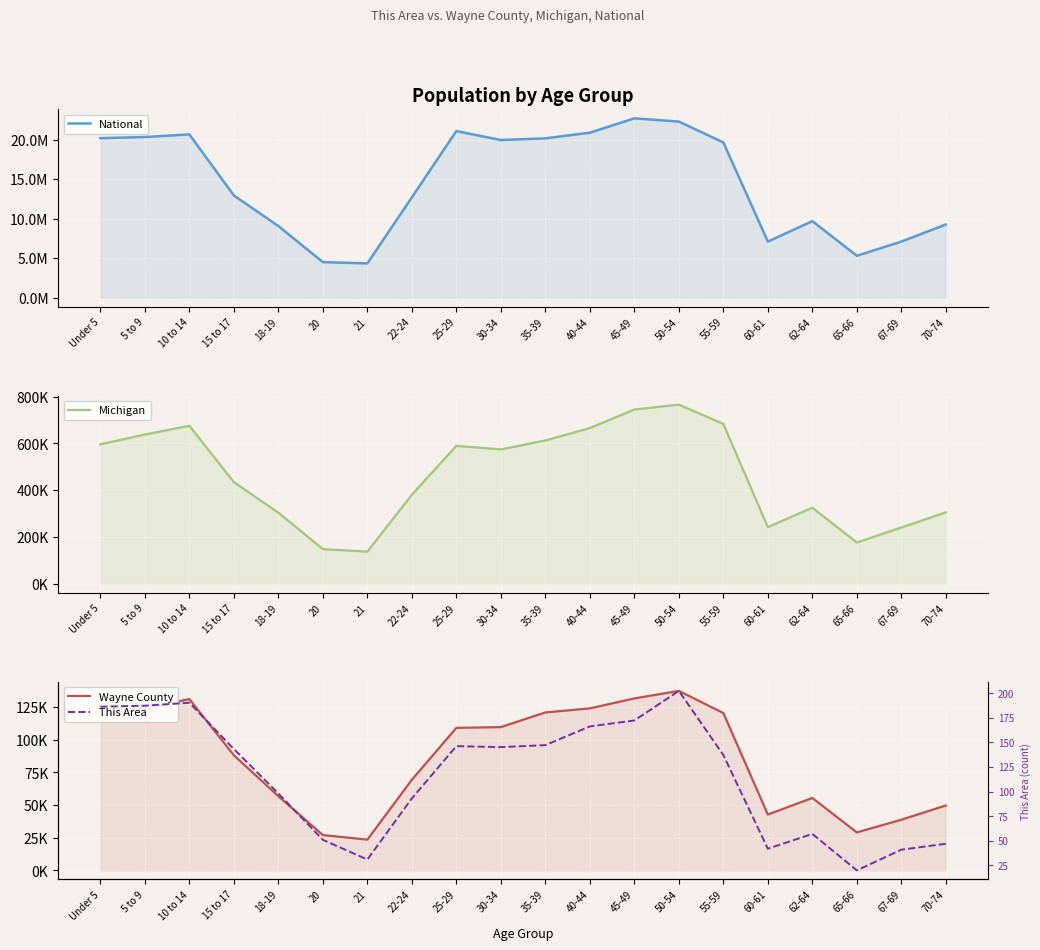

Reading right to left, transcribe all the data shown in this chart.

National: 70-74=9278166	67-69=7115361	65-66=5319902	62-64=9704197	60-61=7113727	55-59=19664805	50-54=22298125	45-49=22708591	40-44=20890964	35-39=20179642	30-34=19962099	25-29=21101849	22-24=12712576	21=4354294	20=4519129	18-19=9086089	15 to 17=12954254	10 to 14=20677194	5 to 9=20348657	Under 5=20201362
Michigan: 70-74=306084	67-69=241312	65-66=177313	62-64=325744	60-61=243067	55-59=683186	50-54=765452	45-49=744581	40-44=665481	35-39=612493	30-34=574566	25-29=589583	22-24=381238	21=138484	20=149350	18-19=304817	15 to 17=434782	10 to 14=675216	5 to 9=637784	Under 5=596286
Wayne County: 70-74=49688	67-69=38801	65-66=29066	62-64=55457	60-61=42751	55-59=120422	50-54=137378	45-49=131621	40-44=124004	35-39=120888	30-34=109693	25-29=109100	22-24=69378	21=23549	20=27053	18-19=56792	15 to 17=88121	10 to 14=131120	5 to 9=124104	Under 5=118450
This Area: 70-74=47	67-69=41	65-66=20	62-64=57	60-61=42	55-59=137	50-54=202	45-49=172	40-44=166	35-39=147	30-34=145	25-29=146	22-24=93	21=31	20=51	18-19=98	15 to 17=143	10 to 14=190	5 to 9=187	Under 5=186